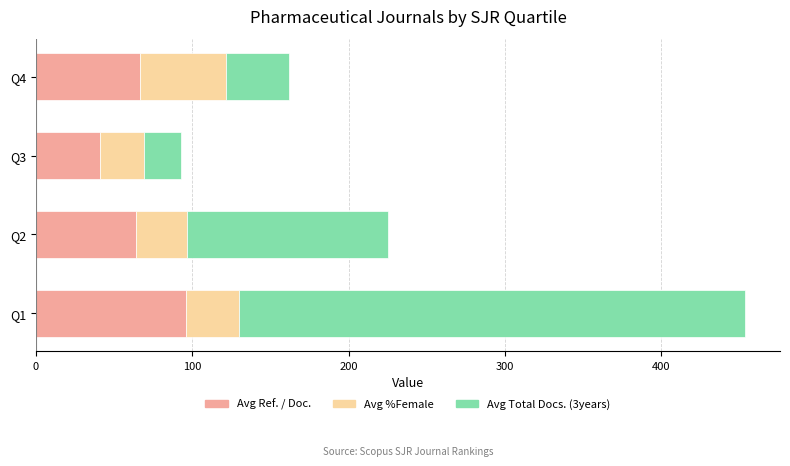

At which category is the sum across all series the highest?

Q1